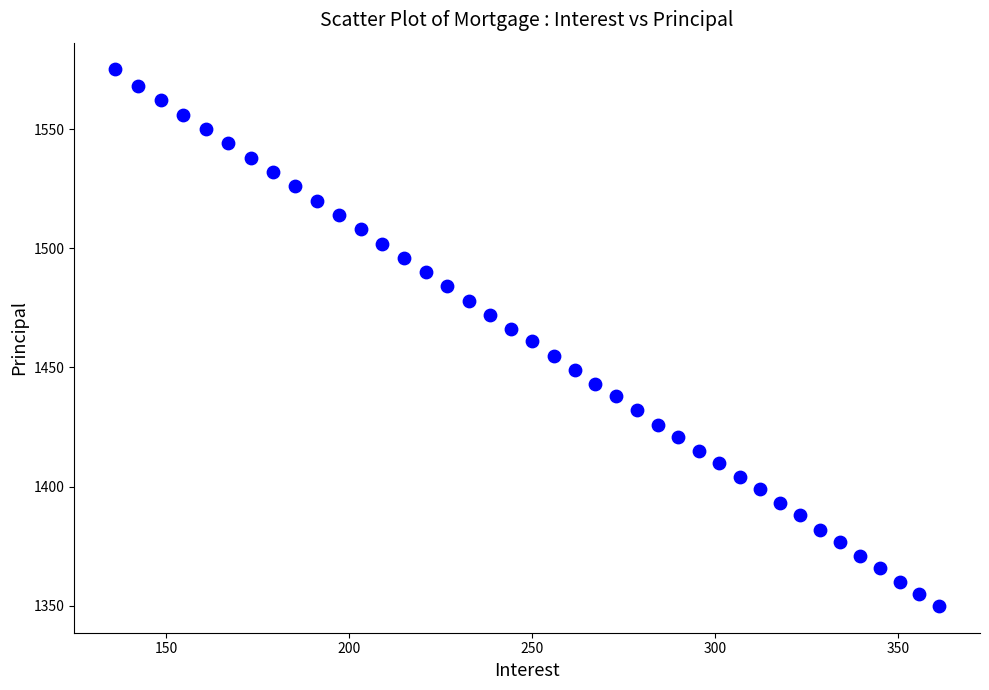

What is the range of Y values (max minus min)?

225